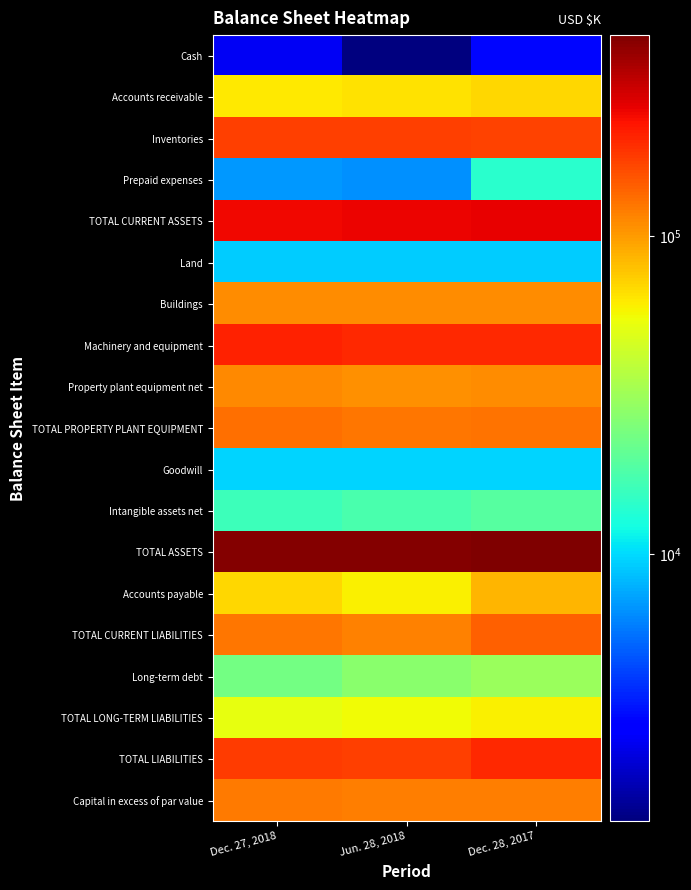

Which label corresponds to the largest value in the chart?

Dec. 28, 2017